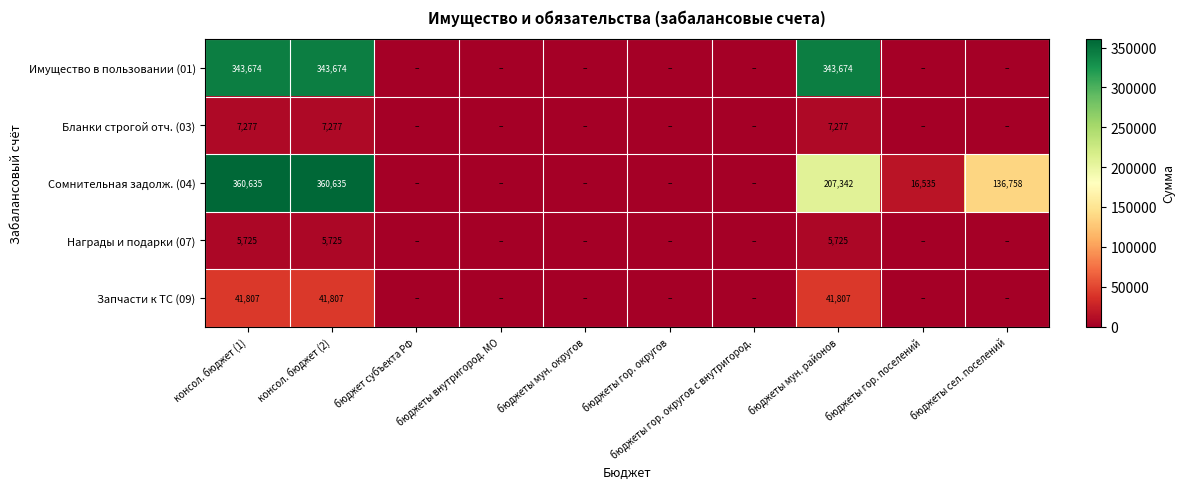

What is the sum of the Сомнительная задолж. (04) values at консол. бюджет (2) and бюджеты мун. районов?

567977